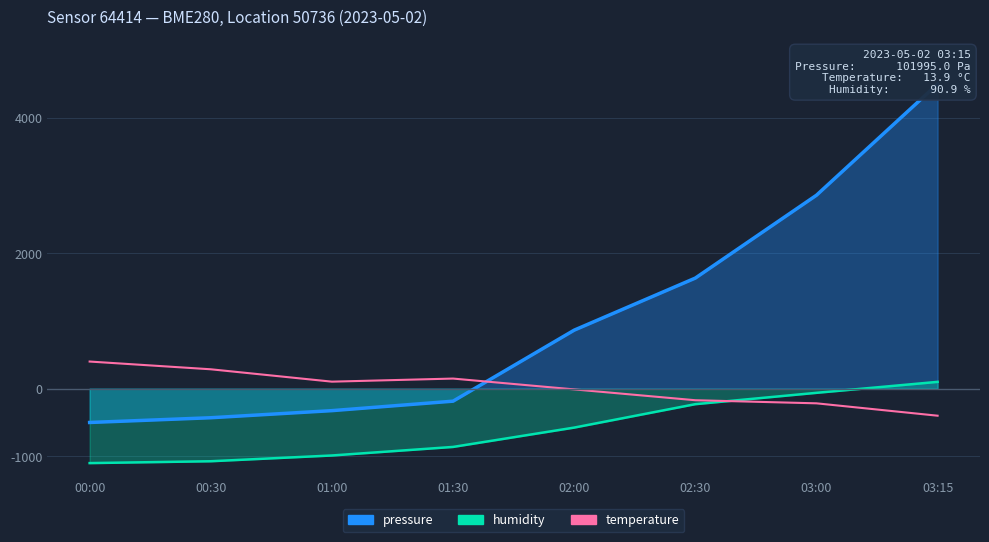

What is the average value of the pressure series?

1051.6